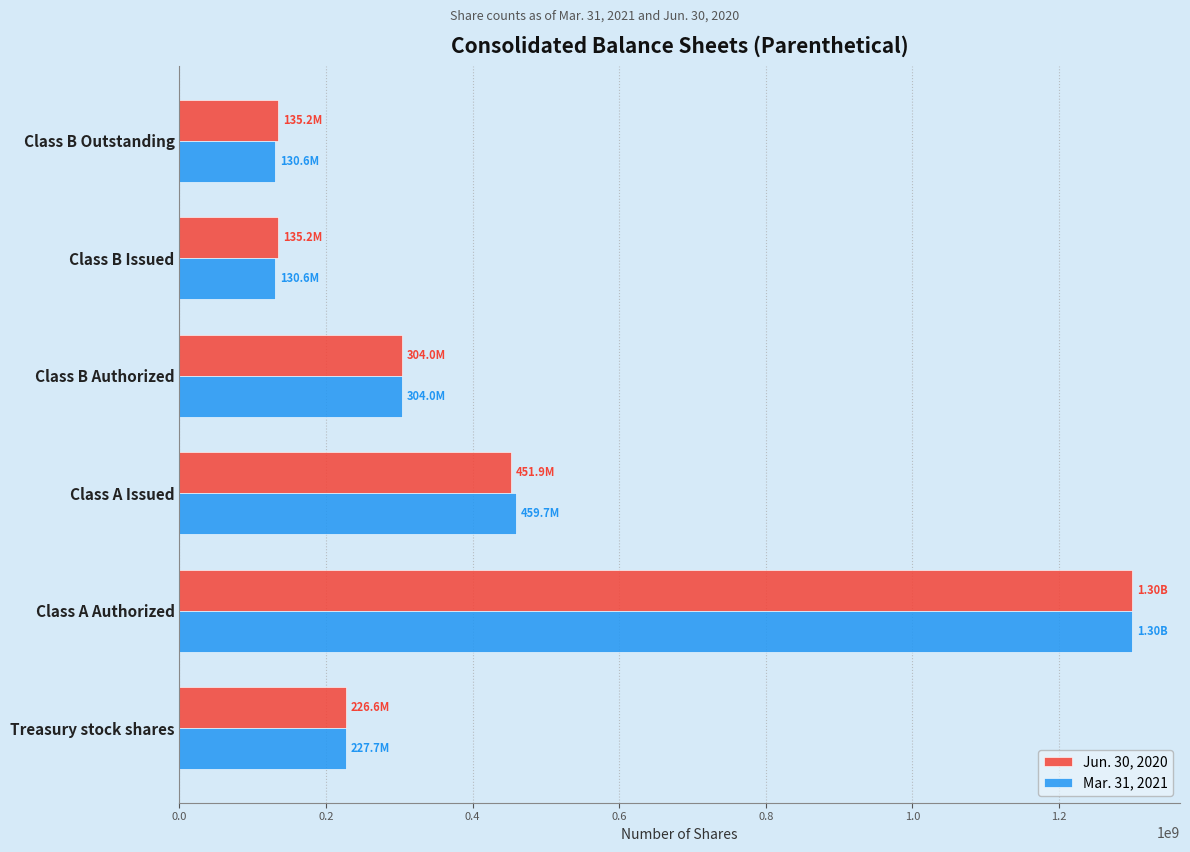

At which label is Mar. 31, 2021 closest to 715308514?

Class A Issued